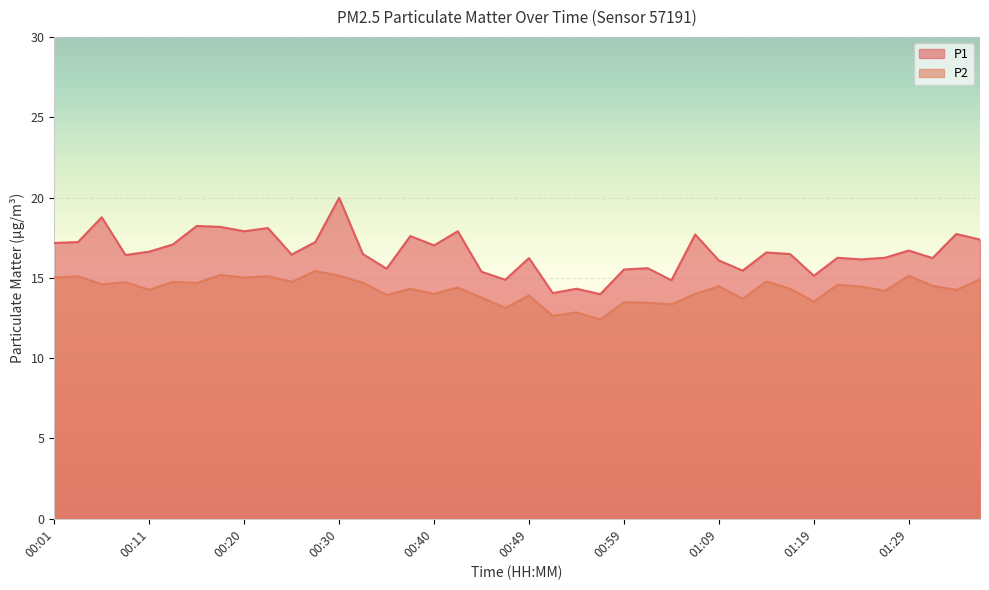

Is it true that P2 equals 7.9 at 01:21?

False